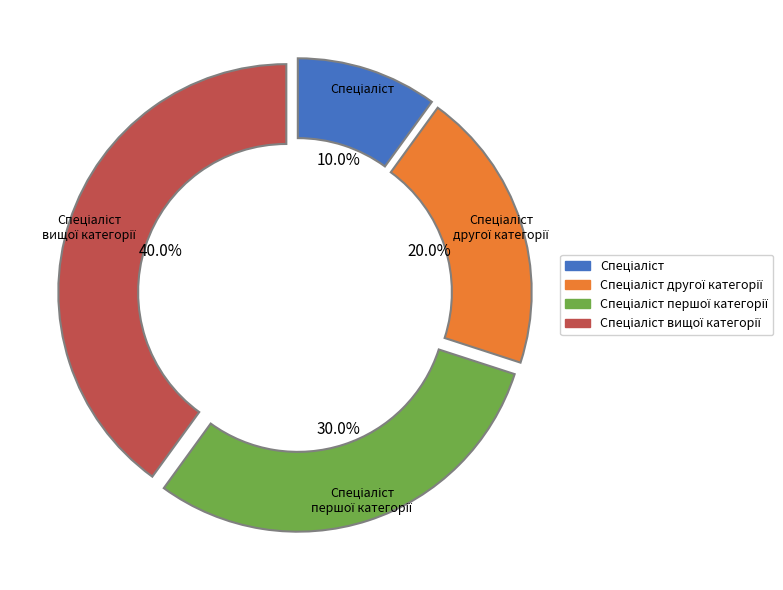

How many segments does this pie chart have?

4